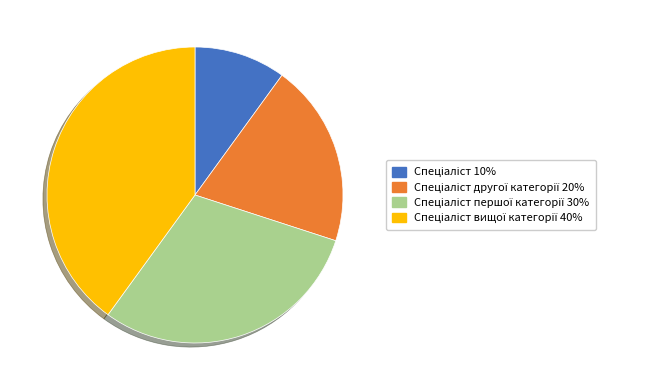

Does any single category account for the majority?

No